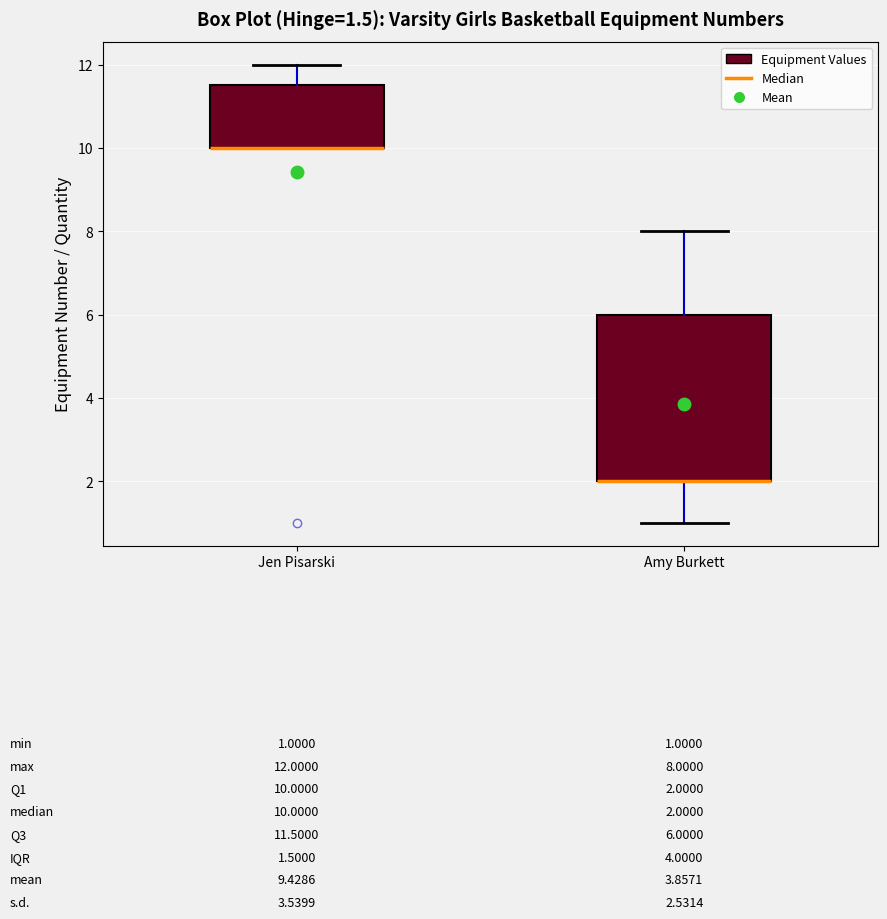

Comparing the boxes themselves (not the whiskers), which one is the tallest?

Amy Burkett